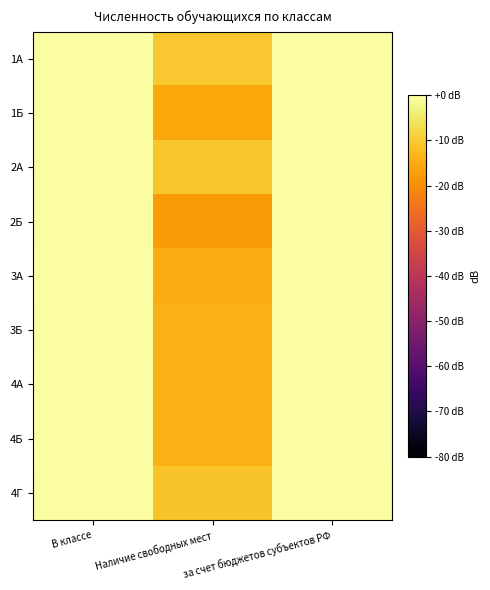

Which series has the widest spread of values?

2Б